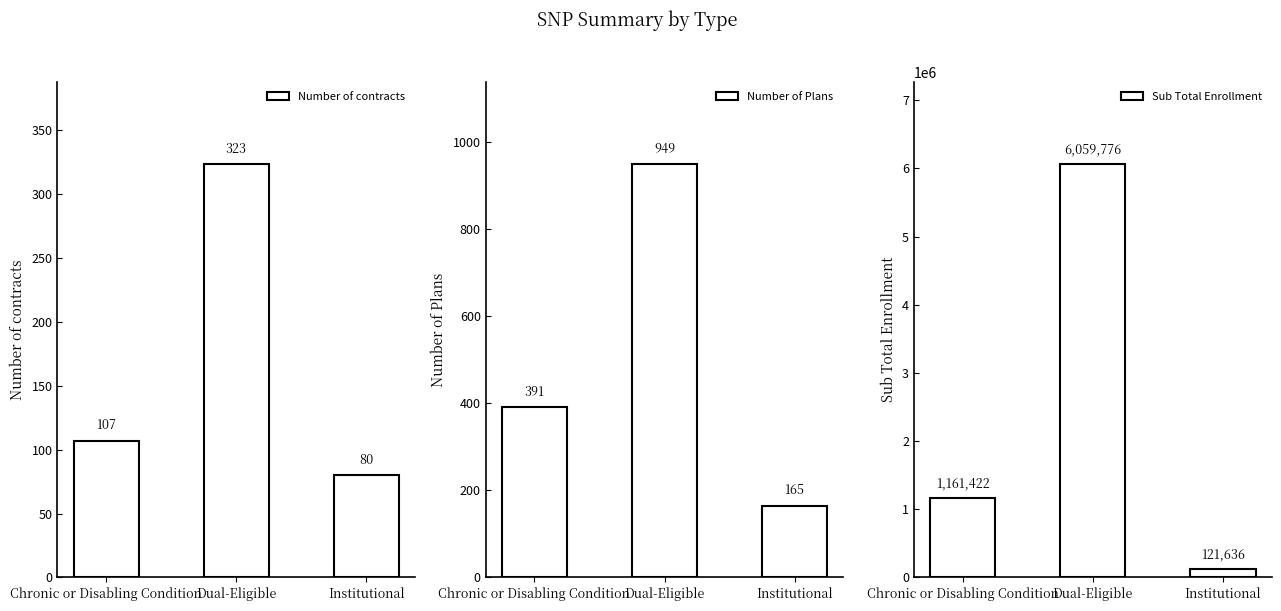

What position from the right is Dual-Eligible?

2